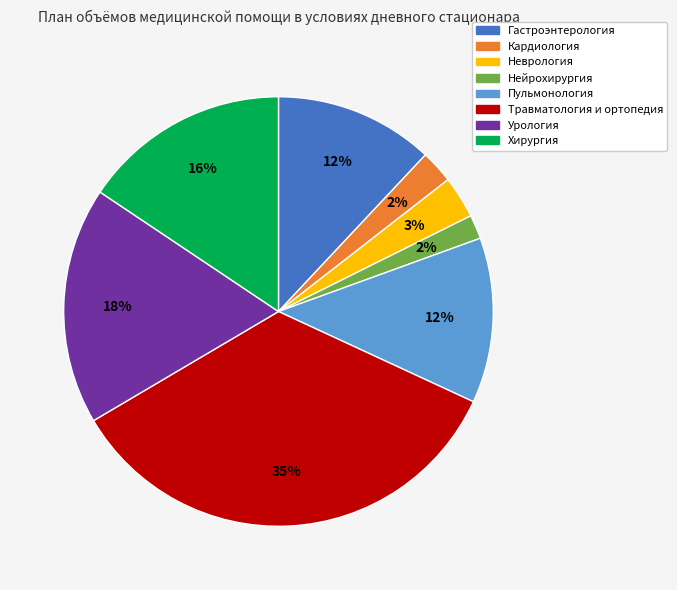

To the nearest percent, what is the difference between the Урология and Гастроэнтерология slice percentages?

6%